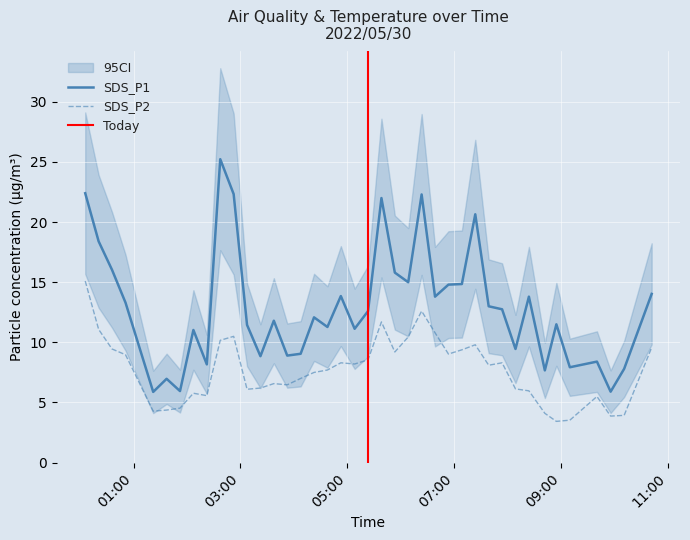

What is the minimum value for SDS_P1?

5.9